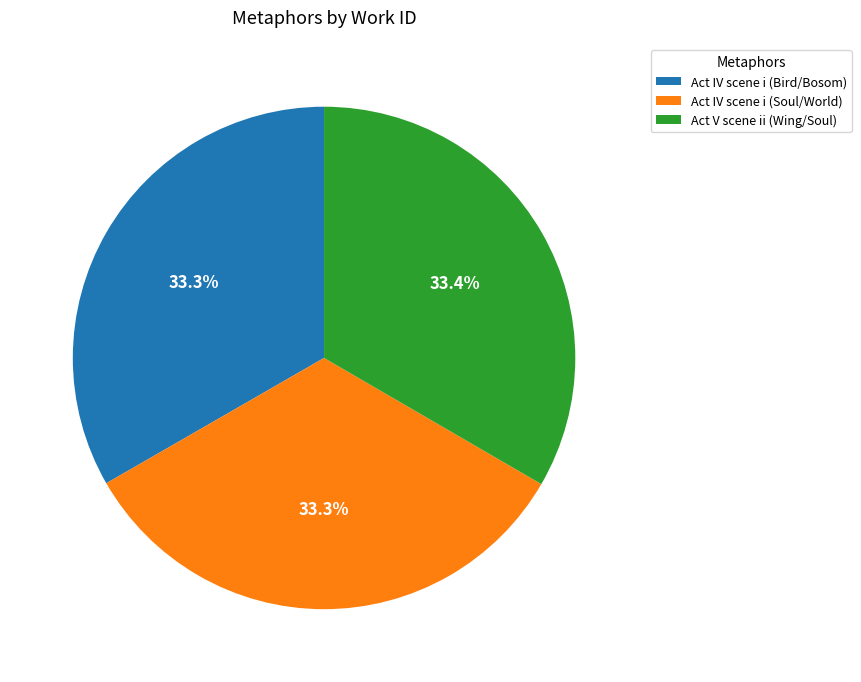

What is the ratio of the value at Act IV scene i (Soul/World) to the value at Act V scene ii (Wing/Soul)?

1.0